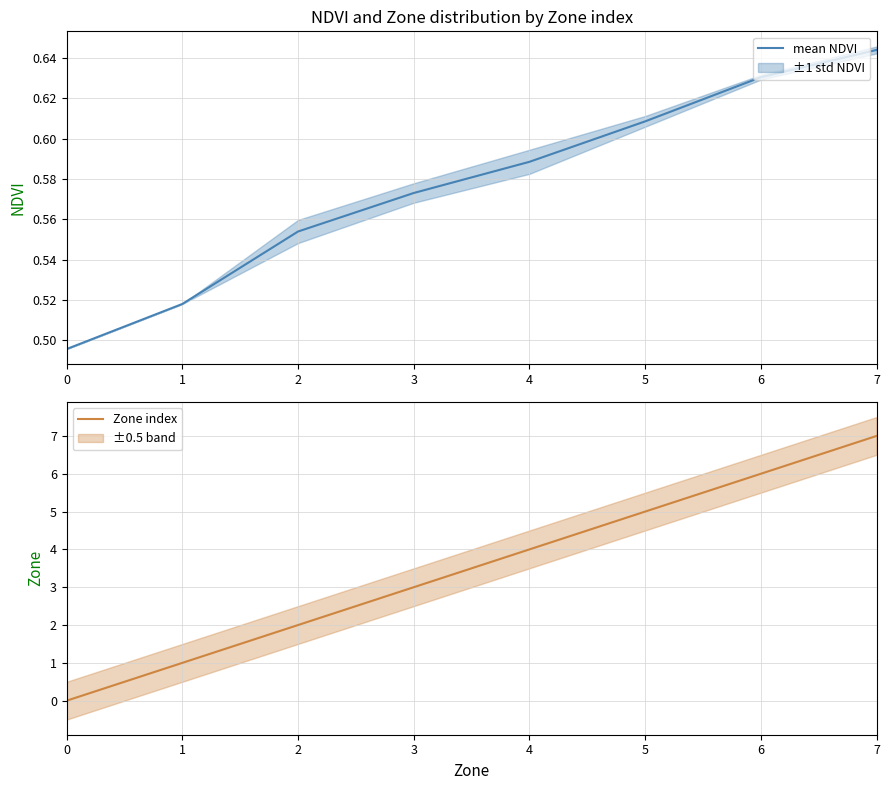

What is the approximate value of mean NDVI at 1?

0.5